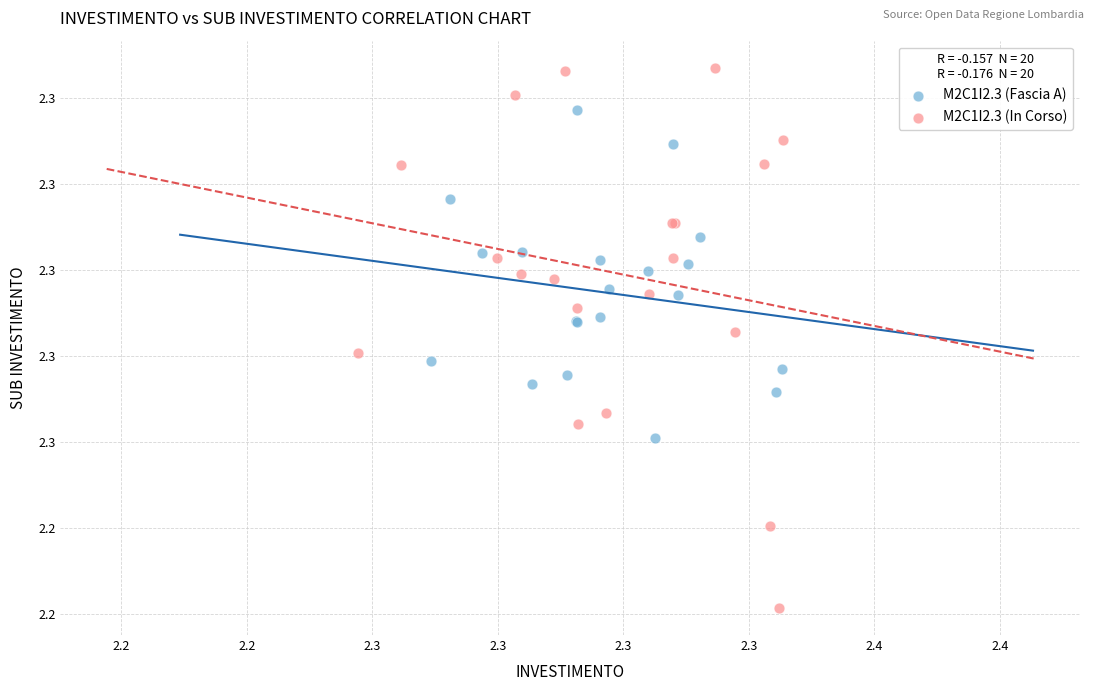

Which series has the widest spread of Y values?

M2C1I2.3 (In Corso)